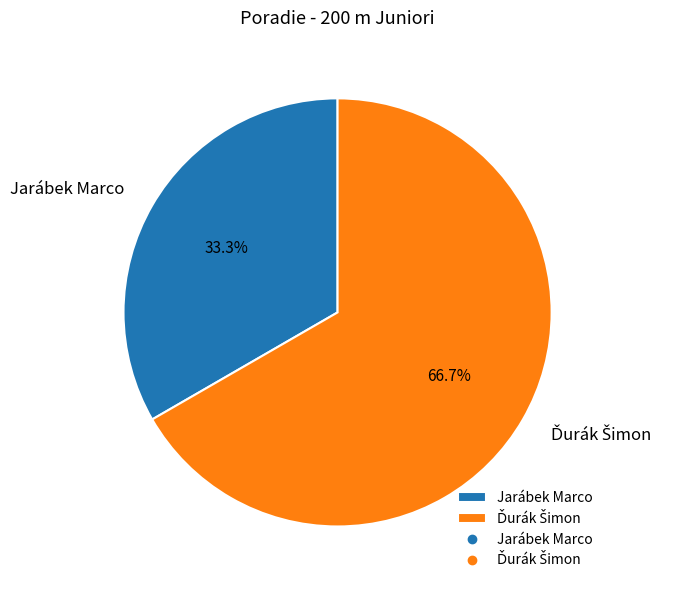

Does Jarábek Marco account for over 50% of the chart?

No